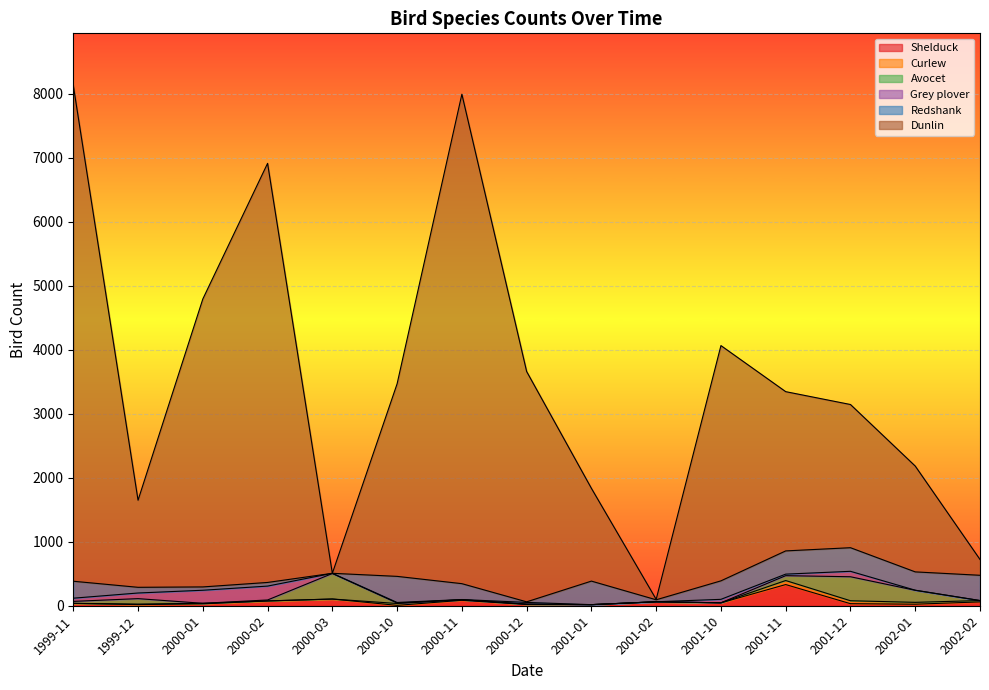

Read the Grey plover value at 1999-11.

50